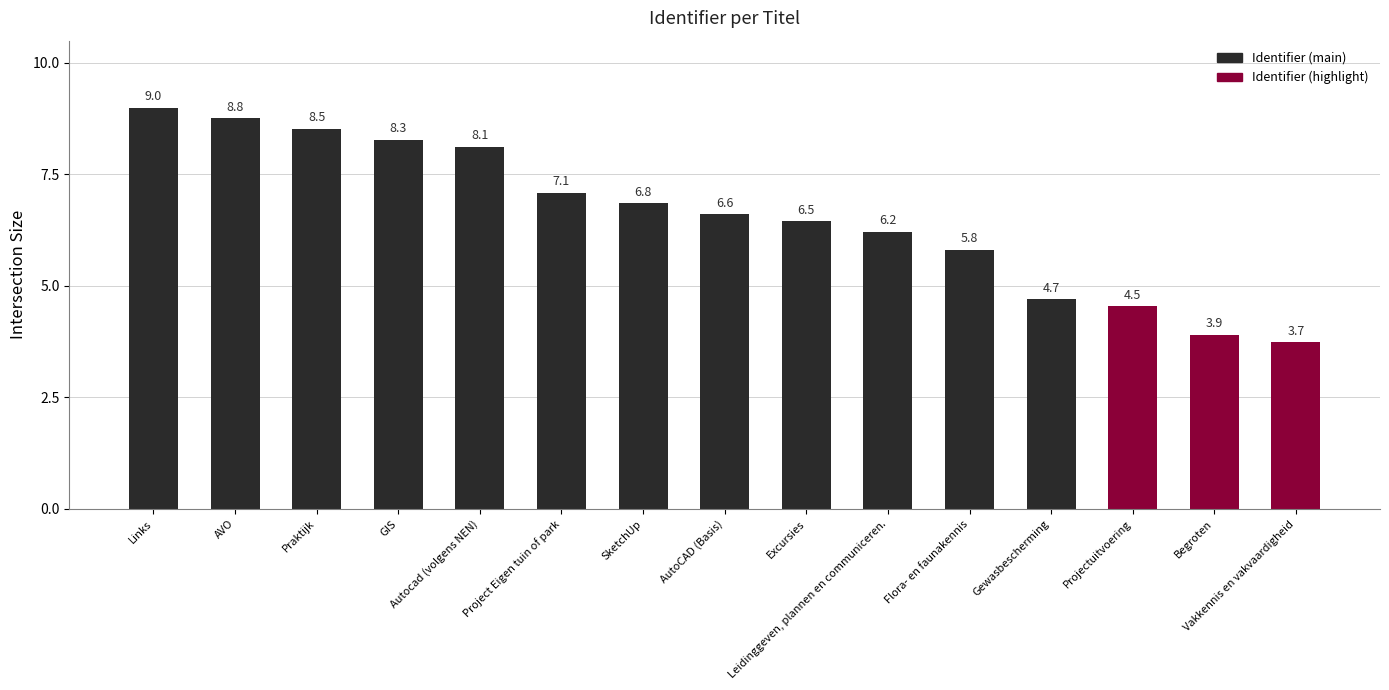

Which has a higher value, Projectuitvoering or AutoCAD (Basis)?

AutoCAD (Basis)